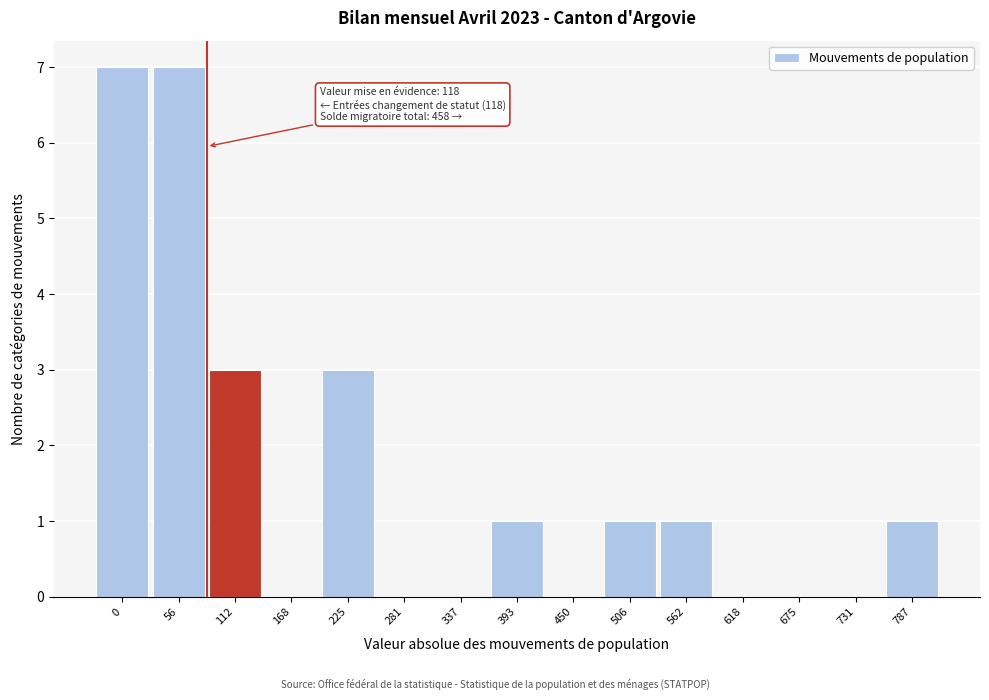

Reading right to left, list all the values displayed in this chart.

787=1	731=0	675=0	618=0	562=1	506=1	450=0	393=1	337=0	281=0	225=3	168=0	112=3	56=7	0=7